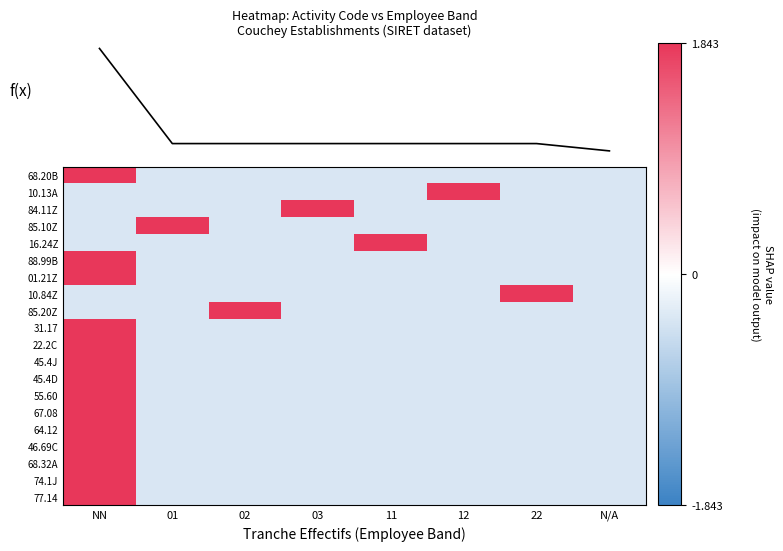

What is the smallest value displayed?

-0.4